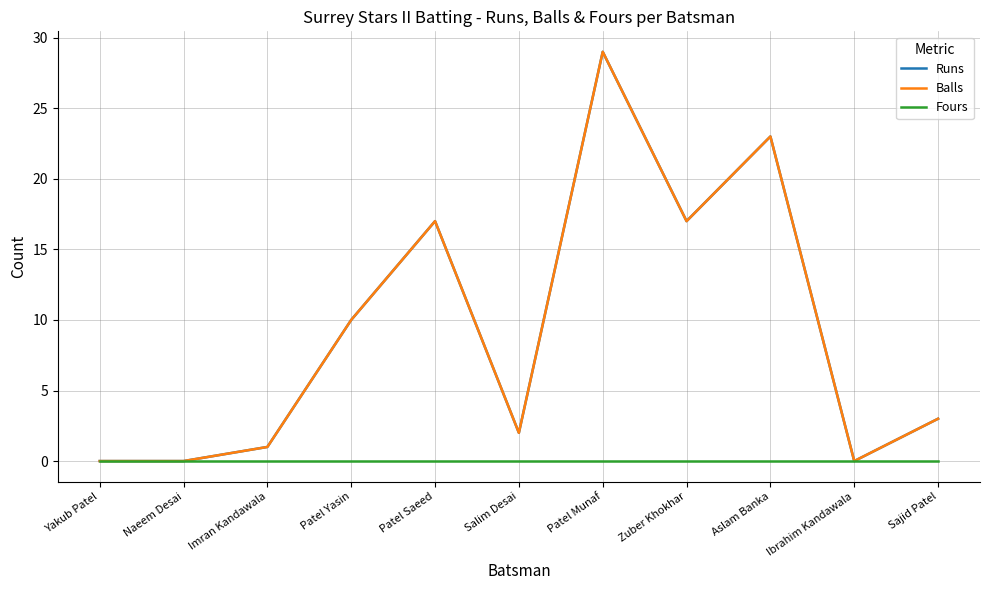

Is this an area chart (filled region under the line)?

No